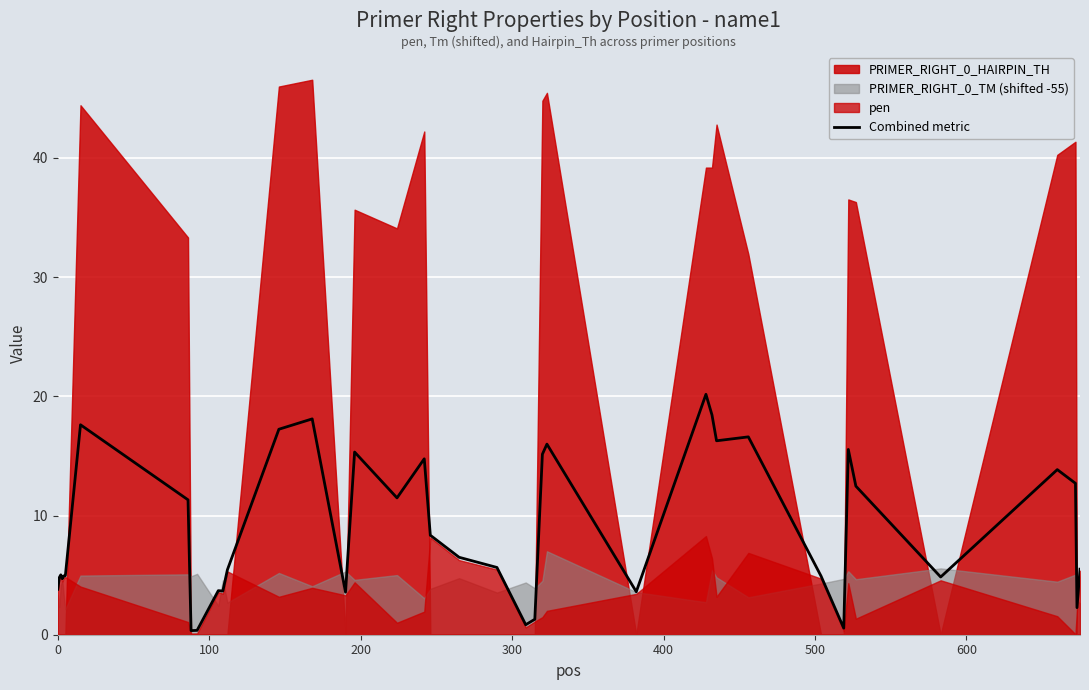

What is the minimum value shown in the chart?

0.3